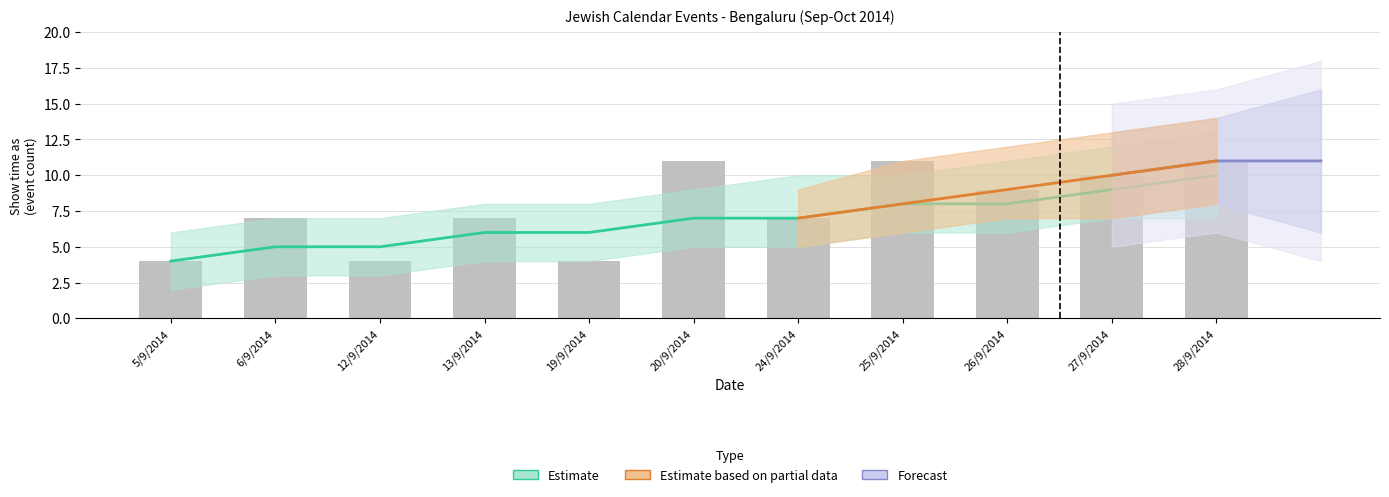

What is the label of the 1st bar from the right?

28/9/2014